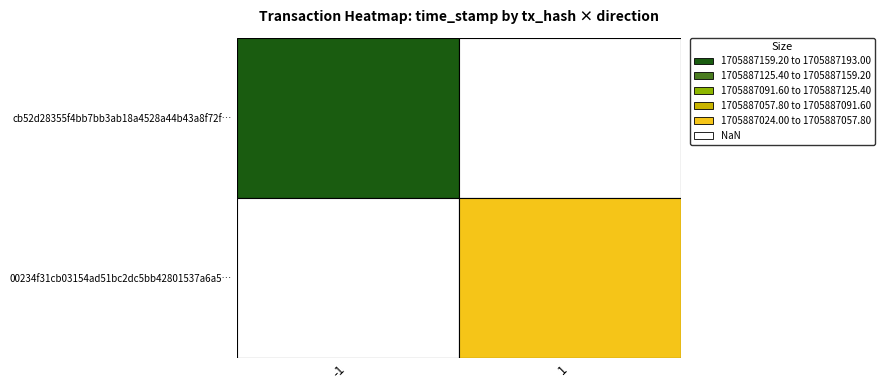

What is the sum of all 00234f31cb03154ad51bc2dc5bb42801537a6a5 values?

1705887025